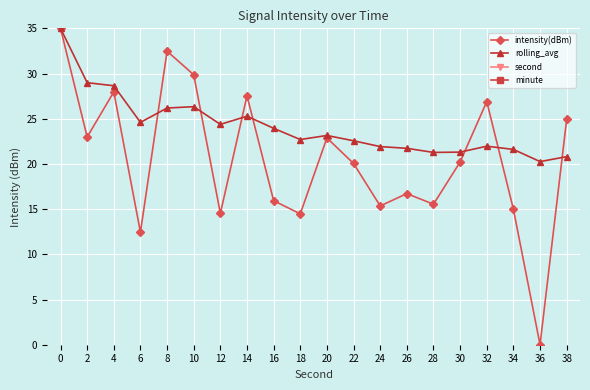

True or false: minute and rolling_avg intersect in this chart.

False